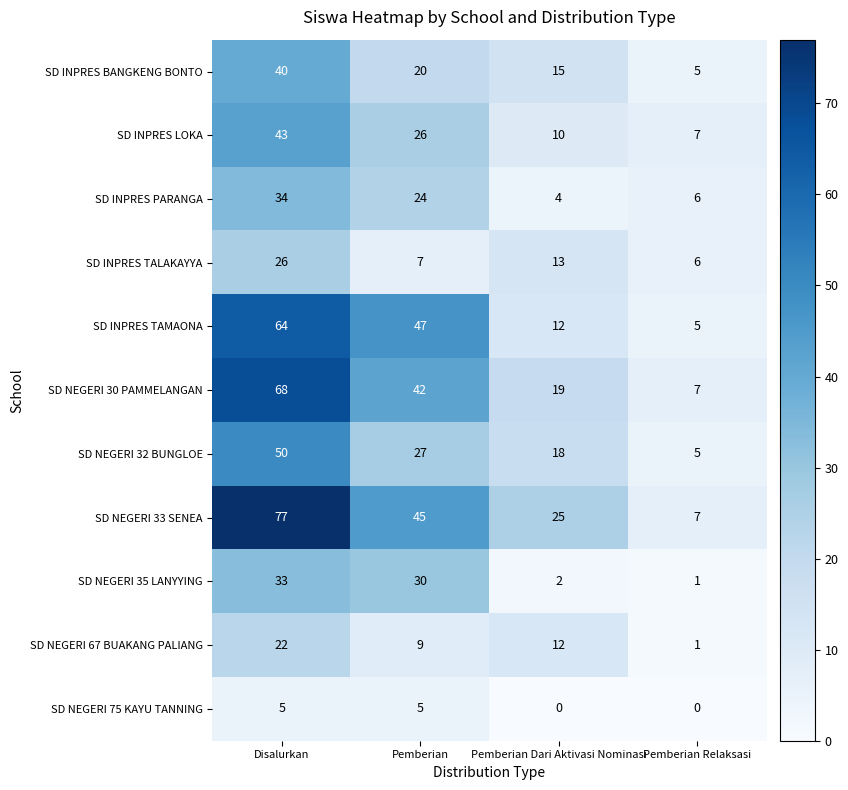

List the labels in order of SD NEGERI 67 BUAKANG PALIANG value, smallest first.

Pemberian Relaksasi, Pemberian, Pemberian Dari Aktivasi Nominasi, Disalurkan